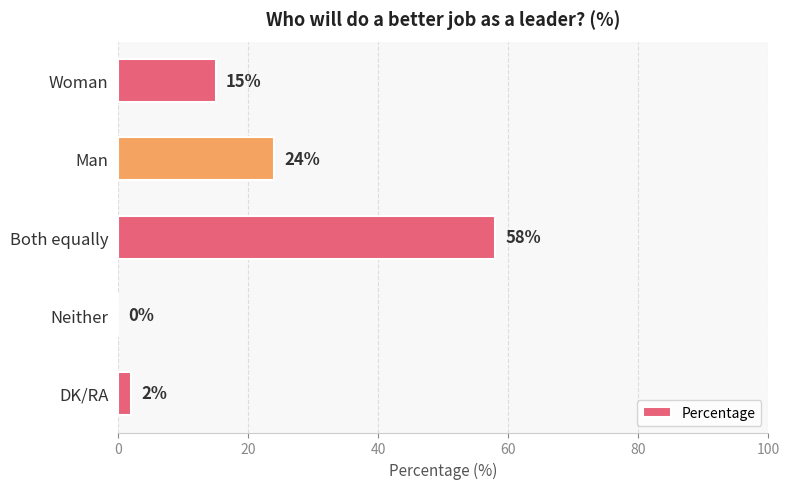

Is it true that the value at Man is 24?

True